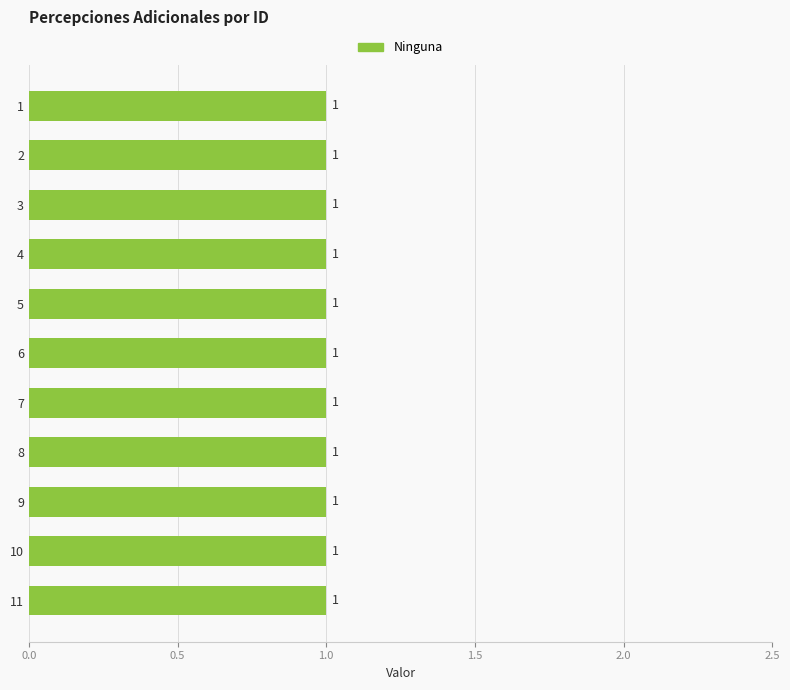

Rank the categories by value from highest to lowest.

11, 10, 9, 8, 7, 6, 5, 4, 3, 2, 1